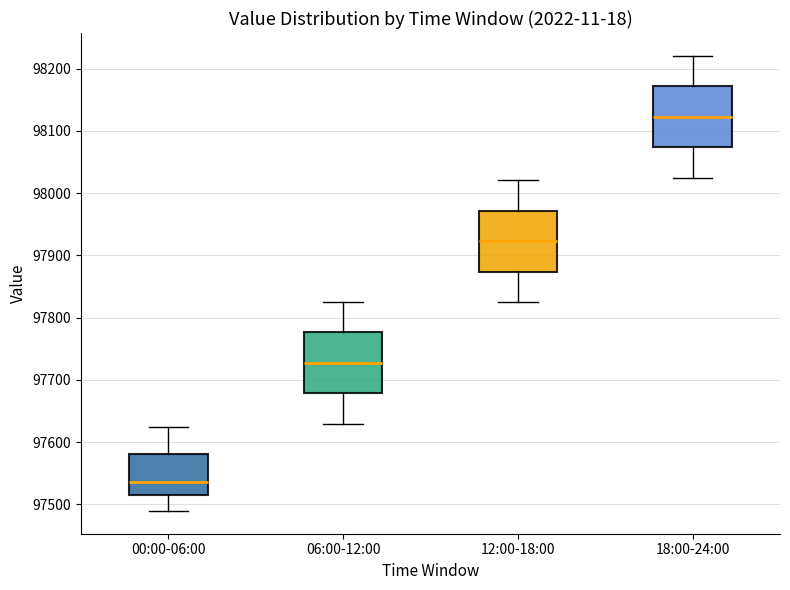

Reading left to right, read every box against the y-axis: the position of its median line, the range the box covers, and the ends of its whiskers. The values are not printed on the chart, so give them approximately, as read against the axis.

00:00-06:00: median 97540, box 97520 to 97580, whiskers 97490 to 97620
06:00-12:00: median 97730, box 97680 to 97780, whiskers 97630 to 97830
12:00-18:00: median 97920, box 97870 to 97970, whiskers 97830 to 98020
18:00-24:00: median 98120, box 98070 to 98170, whiskers 98030 to 98220